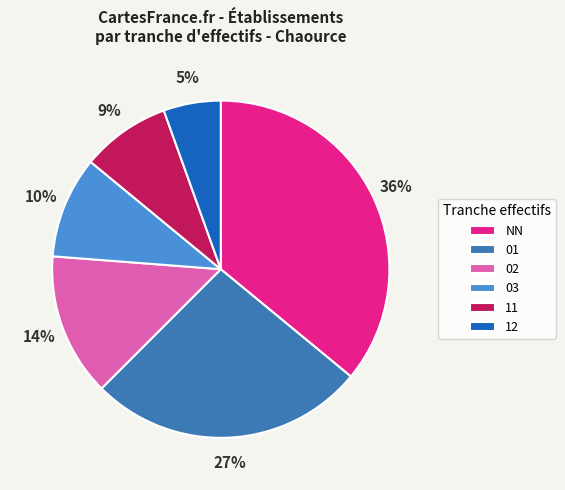

Rank the categories by value from highest to lowest.

NN, 01, 02, 03, 11, 12